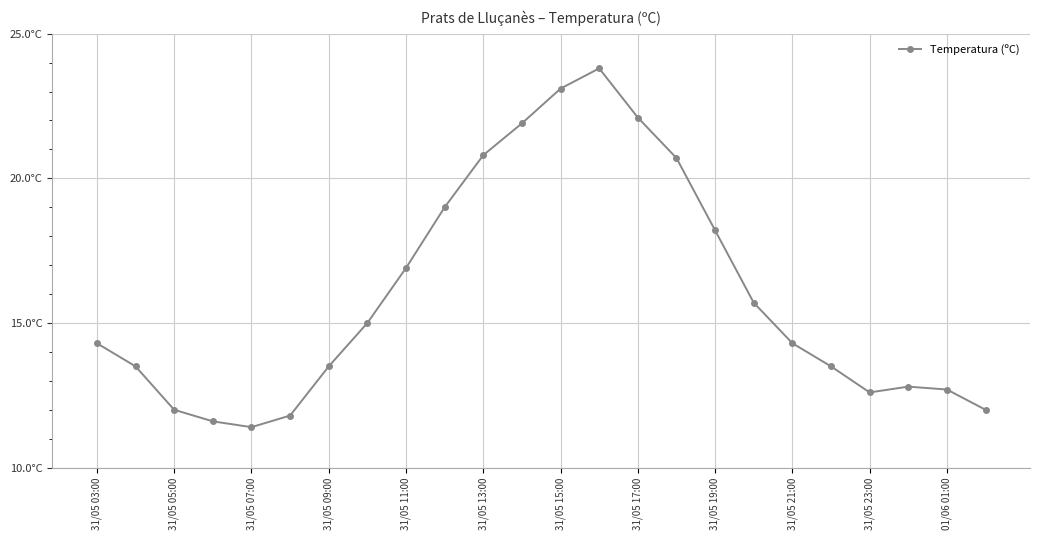

At which category does the data reach its first local valley?

31/05 07:00